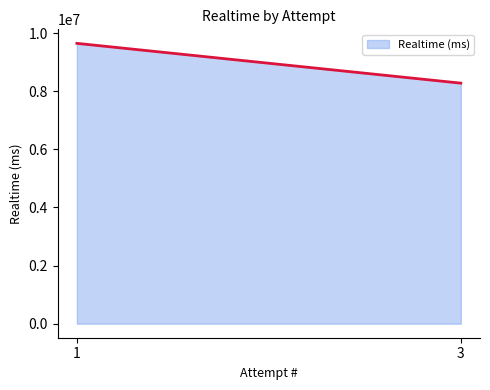

Count the number of categories in the chart.

2